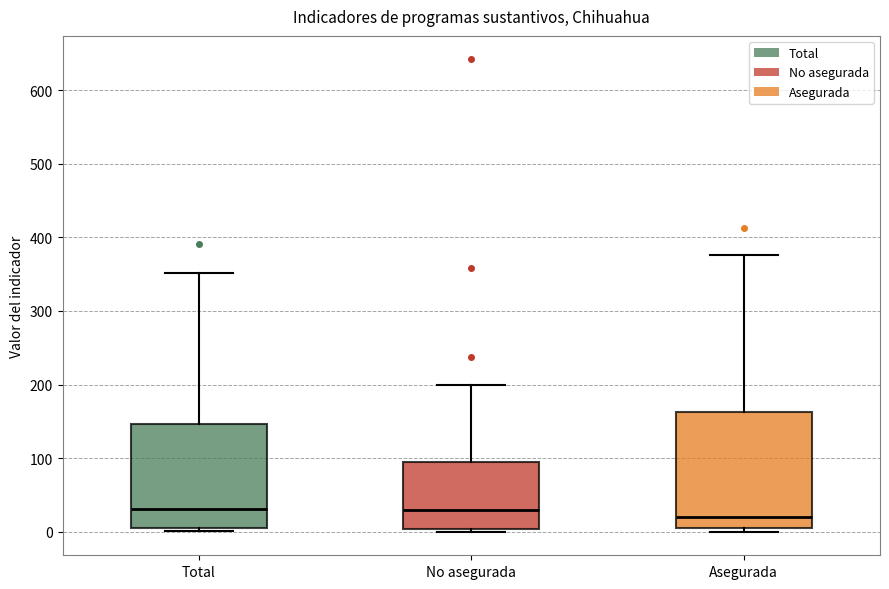

Which box is the tallest, from its lower edge to its upper edge?

Asegurada